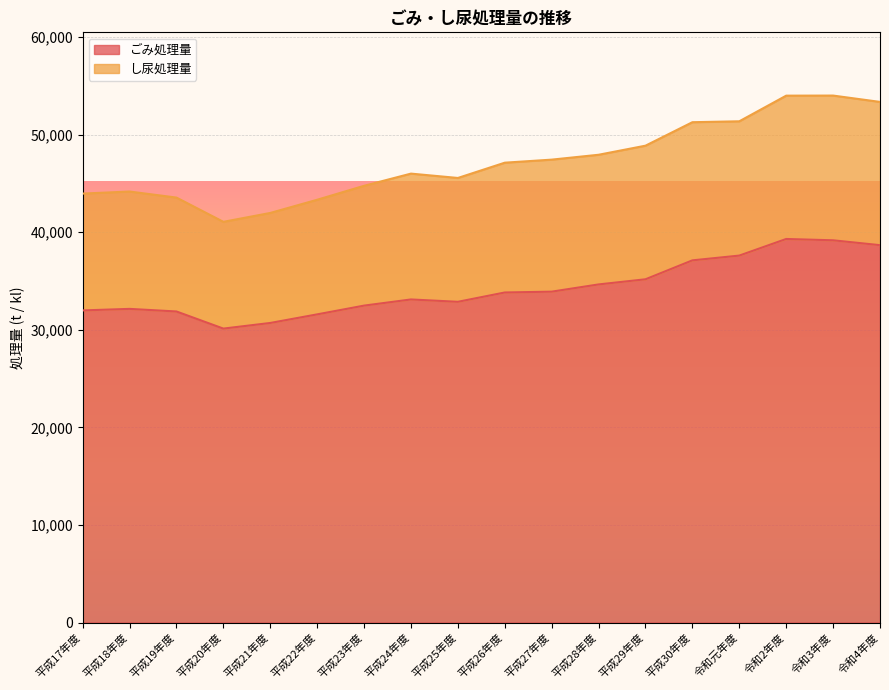

True or false: ごみ処理量 and し尿処理量 intersect in this chart.

False